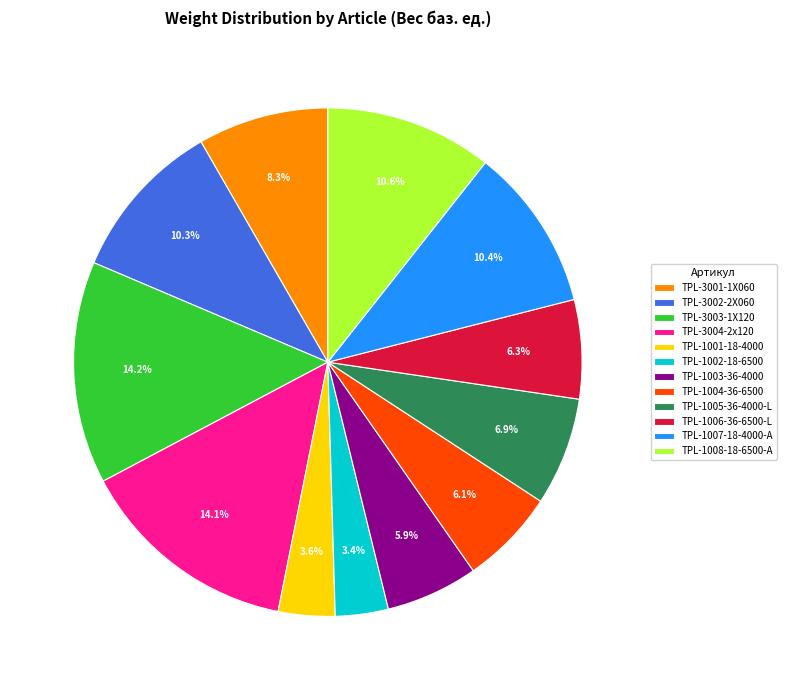

How much of the chart is everything except TPL-1002-18-6500?

96.6%